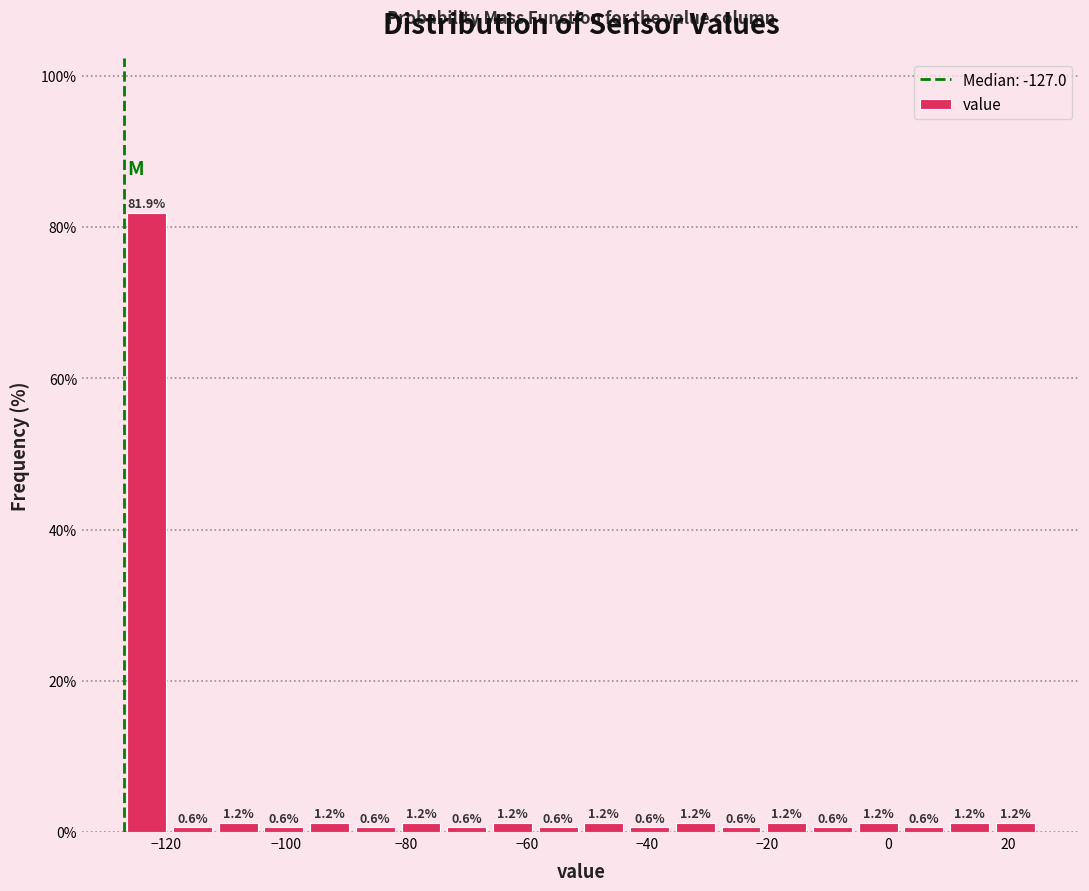

Around what value on the x-axis is the tallest bar? Give the approximate position of its centre, as read against the axis.

-124